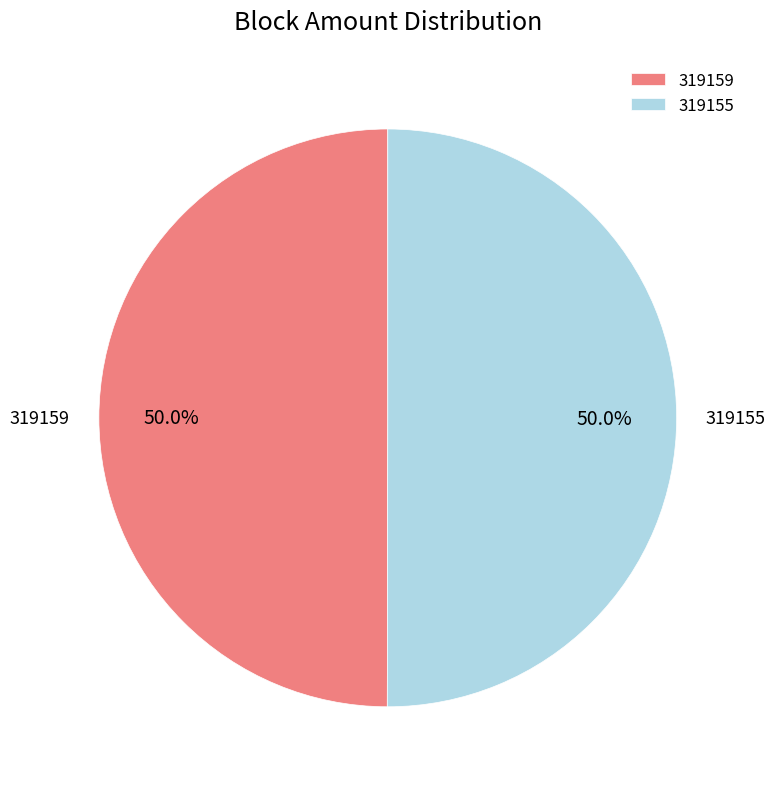

To the nearest percent, what is the difference between the 319159 and 319155 slice percentages?

0%